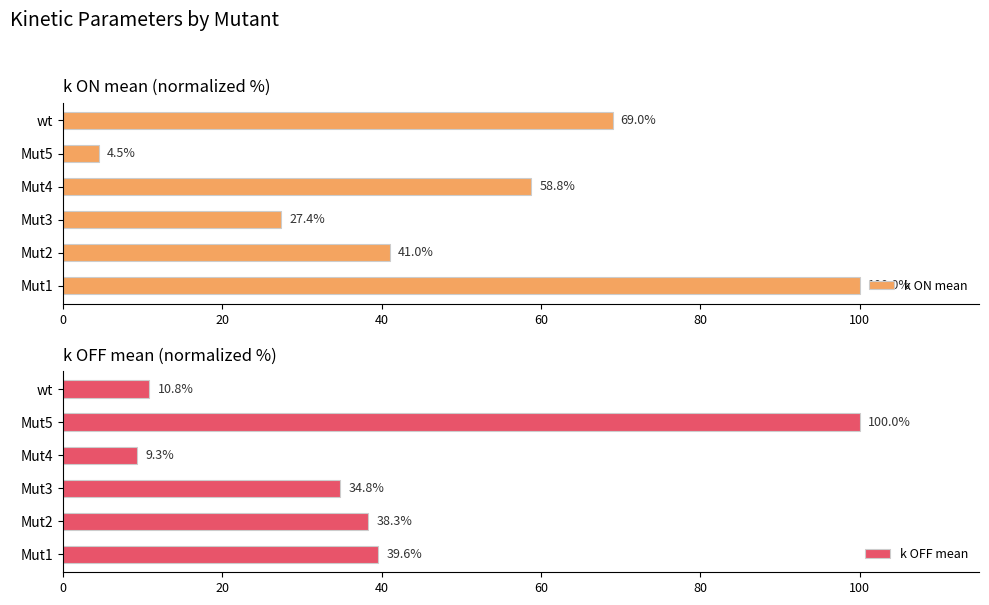

How many groups of bars are there?

6